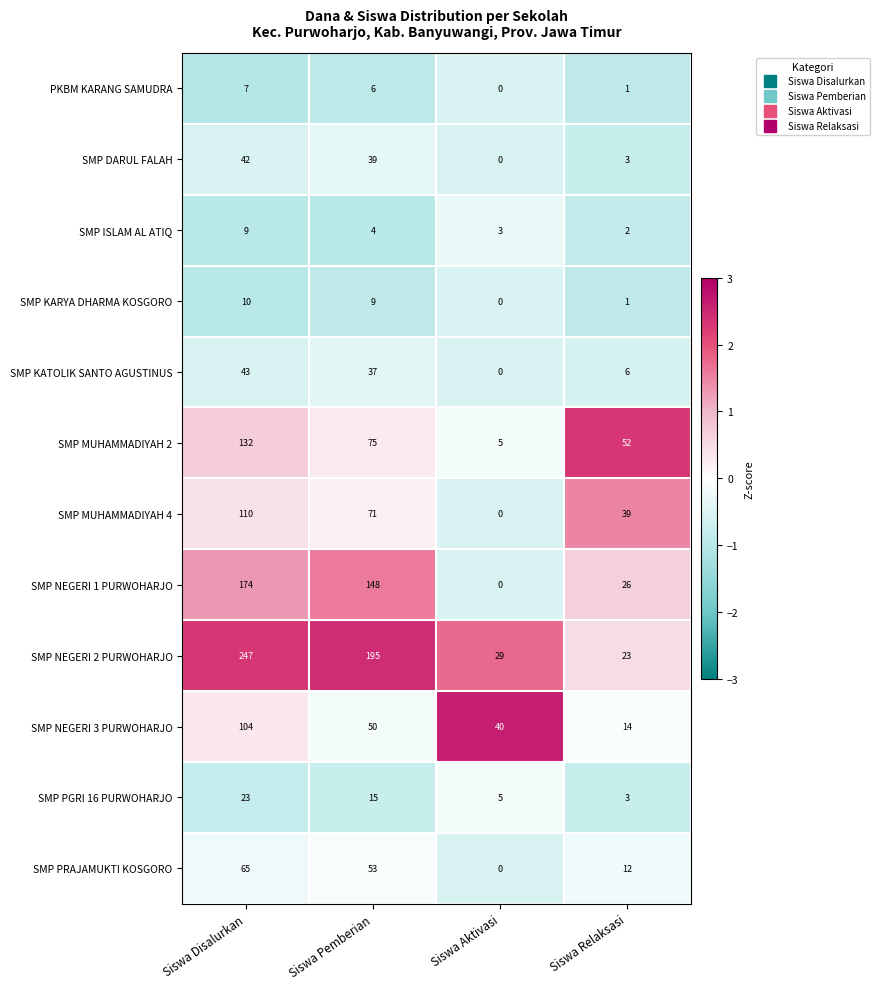

The value of SMP KATOLIK SANTO AGUSTINUS at Siswa Relaksasi is 1. True or false?

False